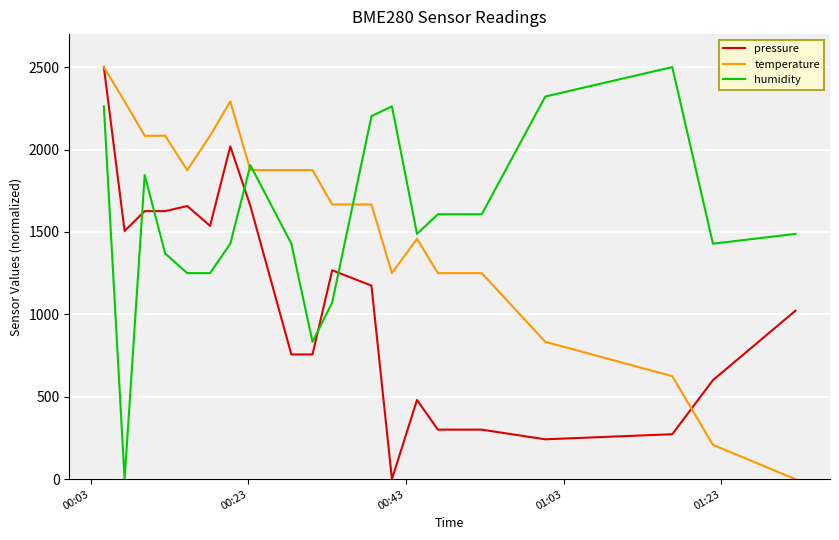

What is the maximum value shown in the chart?

2500.0